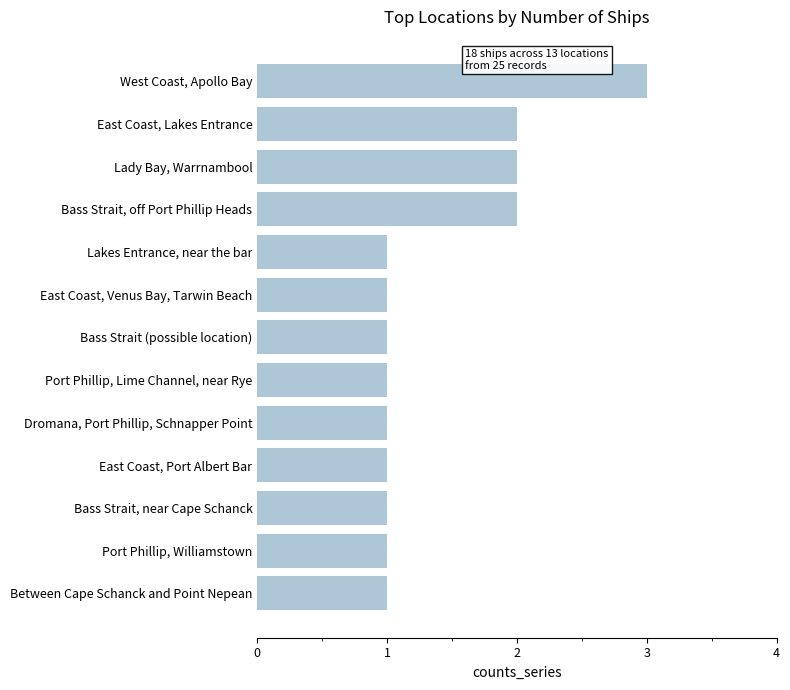

What is the sum of the values at Bass Strait, off Port Phillip Heads and Port Phillip, Williamstown?

3